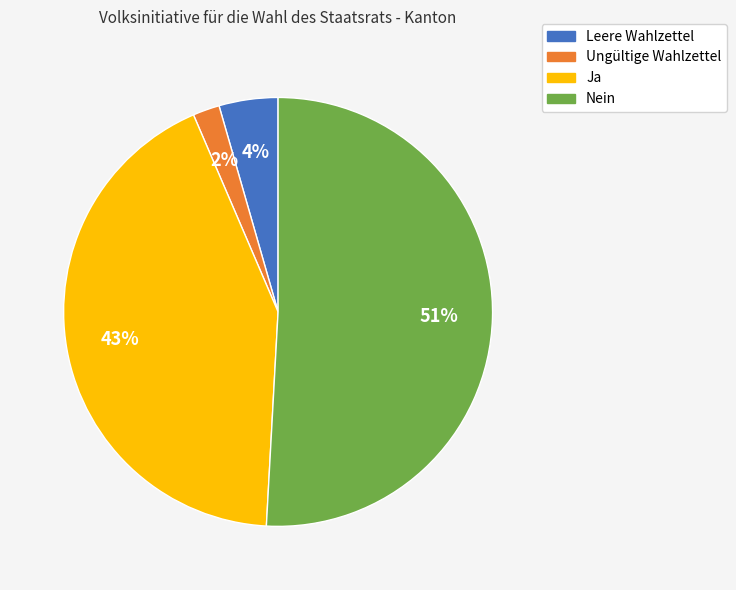

Which has a higher value, Ungültige Wahlzettel or Nein?

Nein